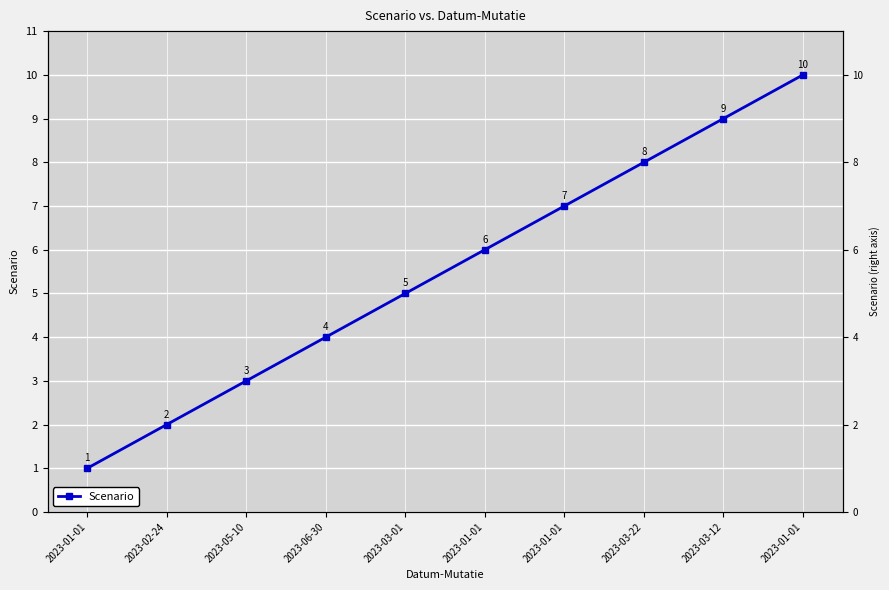

Count the values in the range 3 to 8.

6